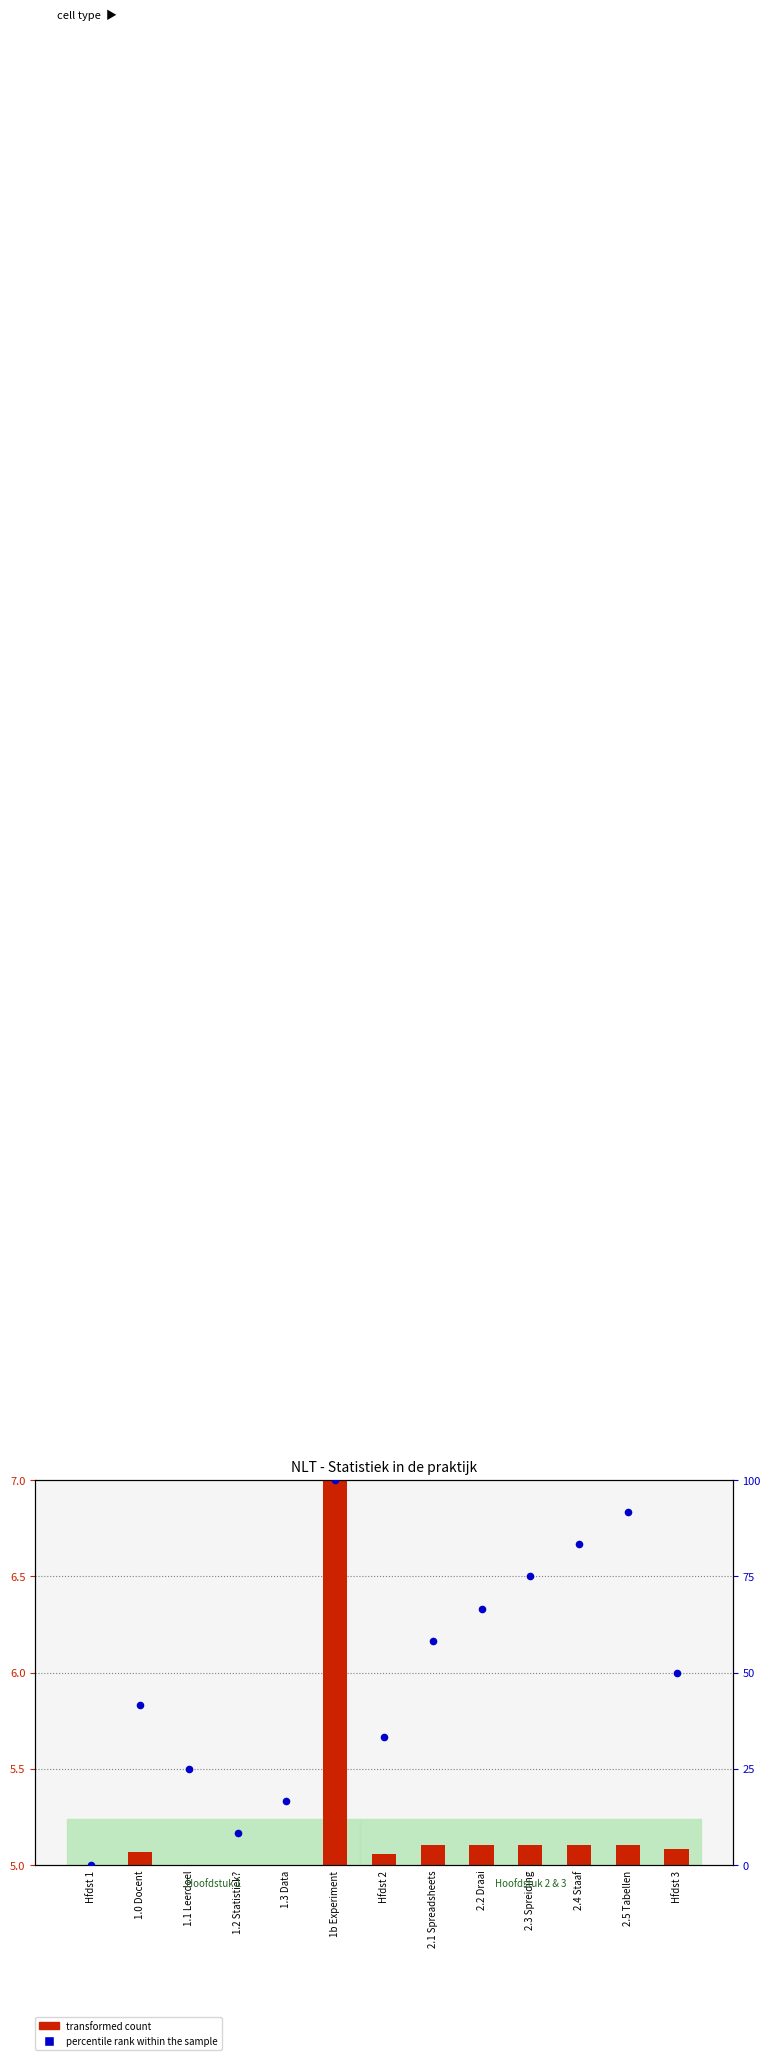

Which series has the largest total across all categories?

percentile rank within the sample